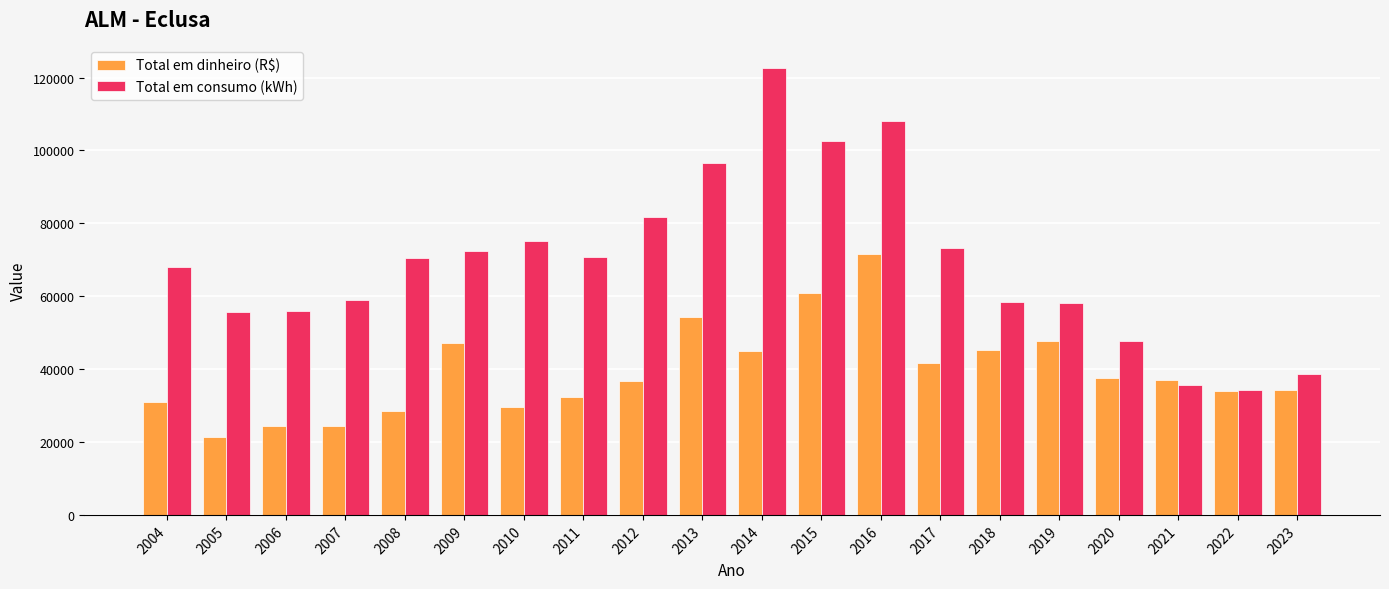

What is the difference between the maximum and minimum values in the Total em dinheiro (R$) series?

50358.4